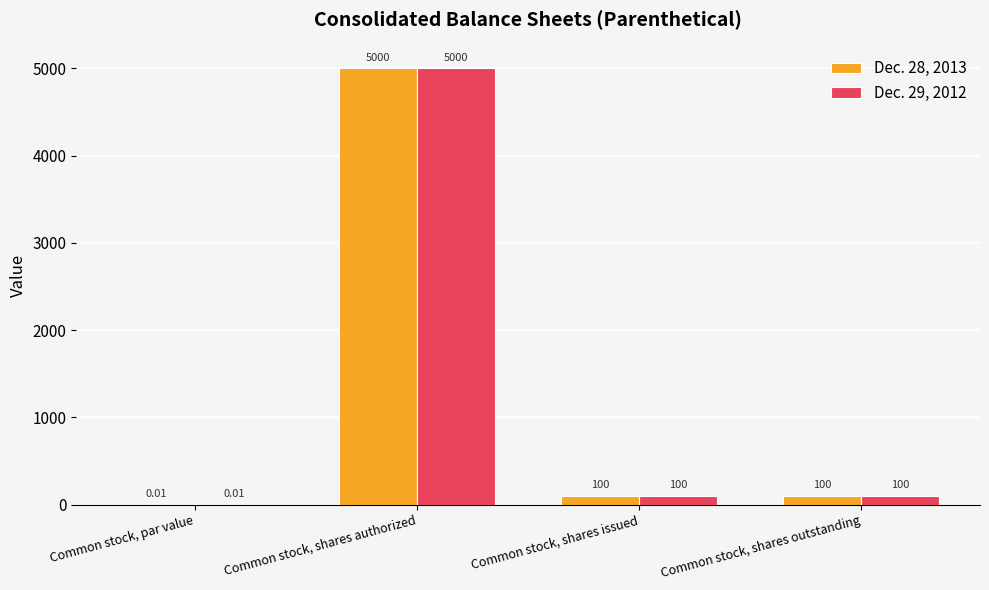

What is the total value across all series at Common stock, shares outstanding?

200.0